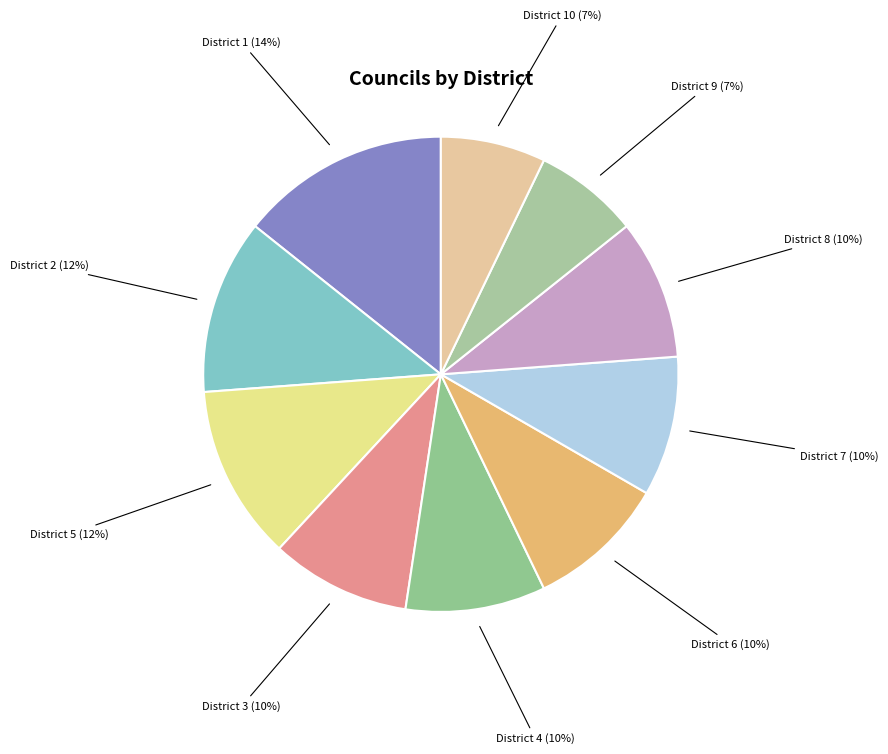

True or false: District 6 accounts for 17% of the total.

False